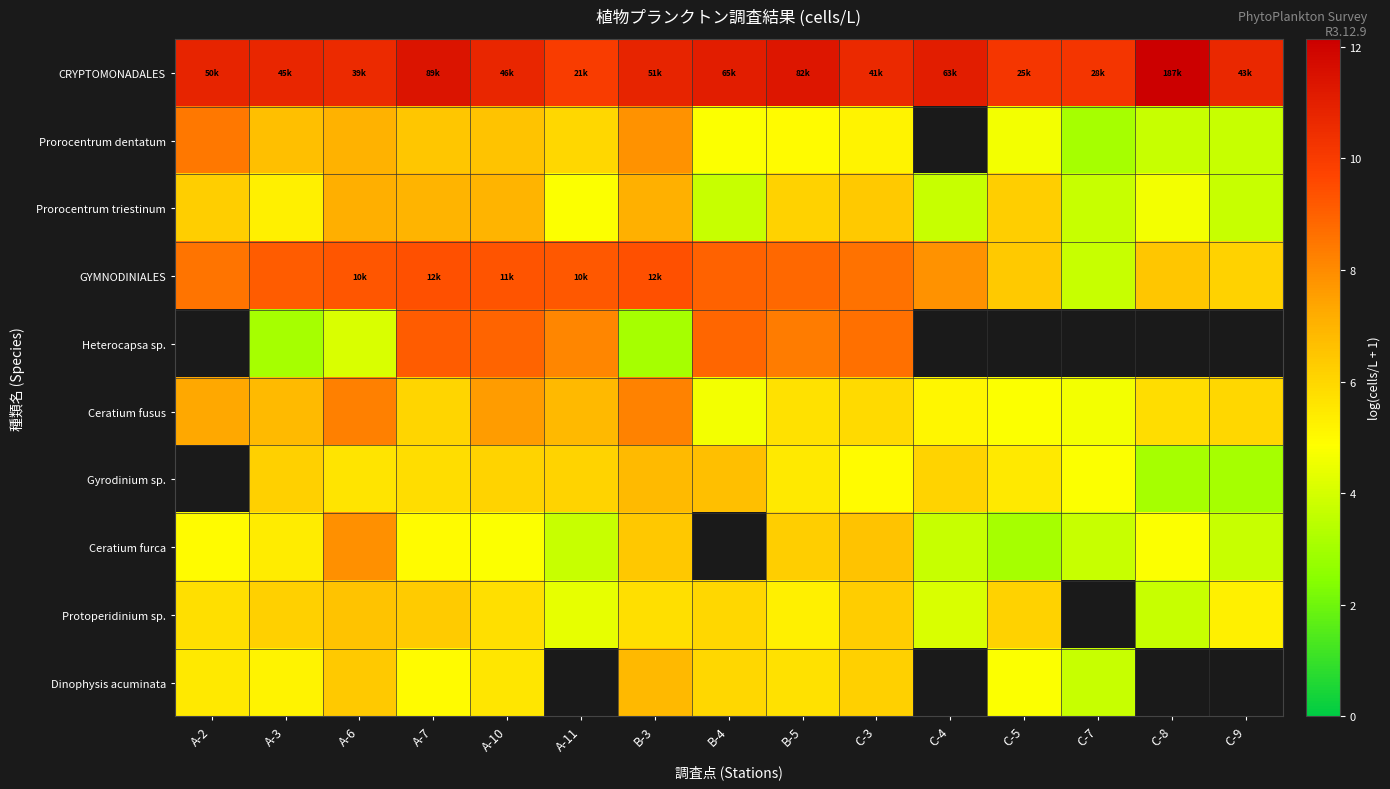

At which label does Dinophysis acuminata reach its minimum?

C-7